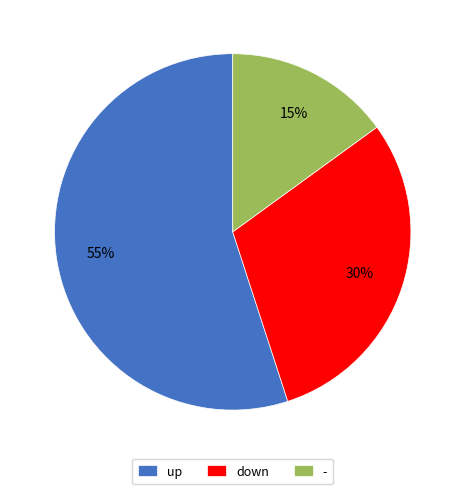

Is the sum of down and up greater than half?

Yes